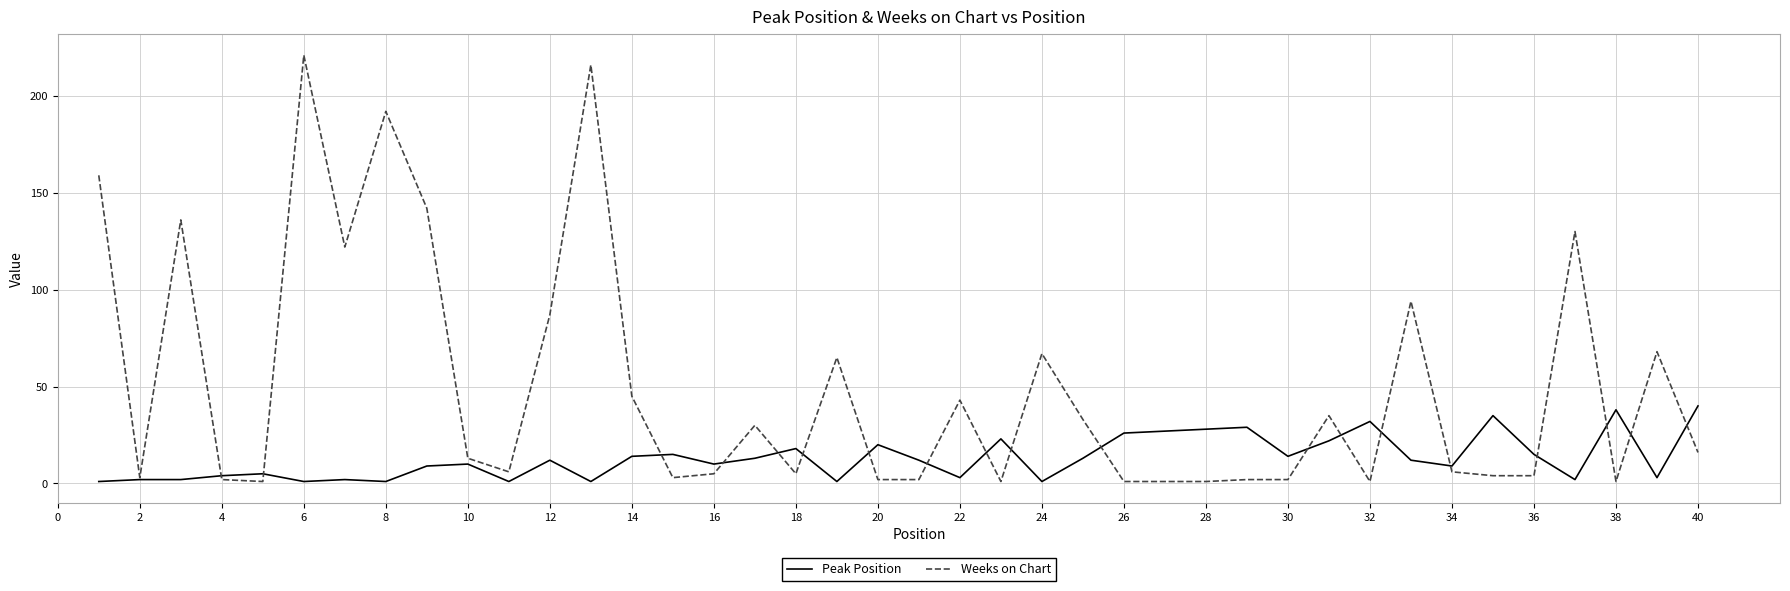

Which series has the largest total across all categories?

Weeks on Chart